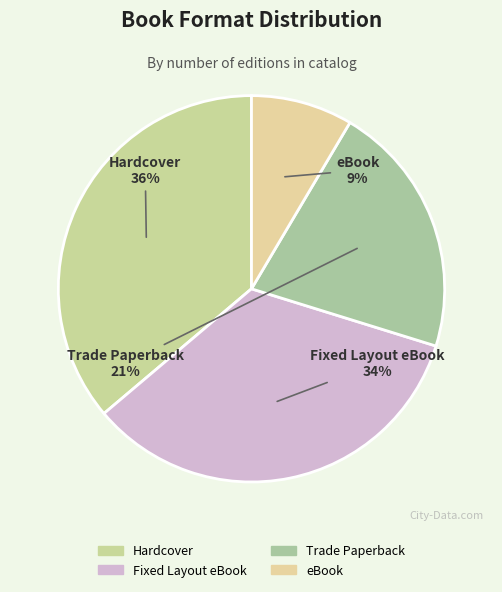

How many slices are in this pie chart?

4